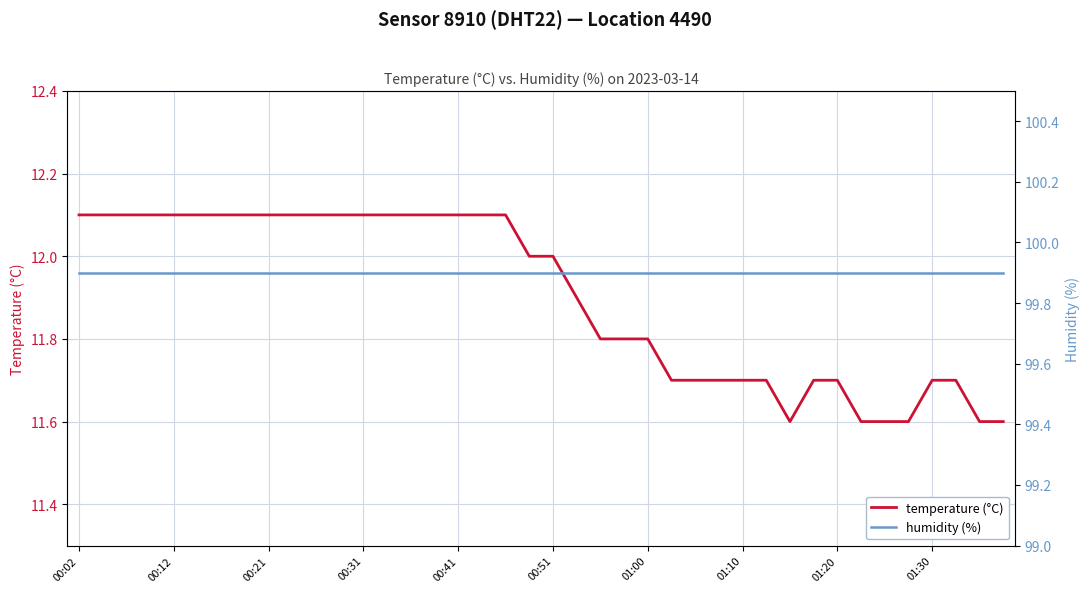

List the series in order of their overall mean, lowest first.

temperature (°C), humidity (%)